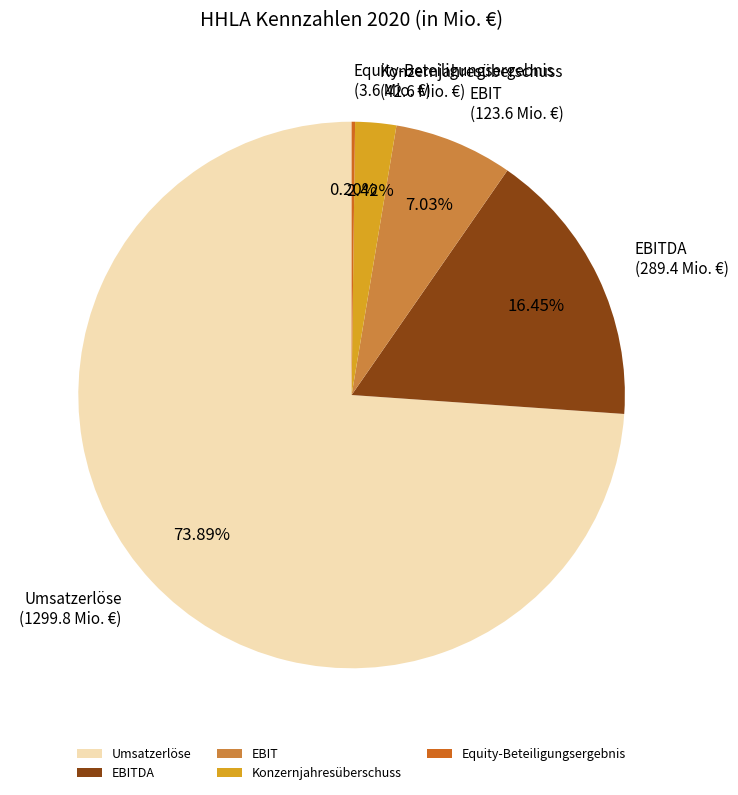

Which slice is the largest?

Umsatzerlöse